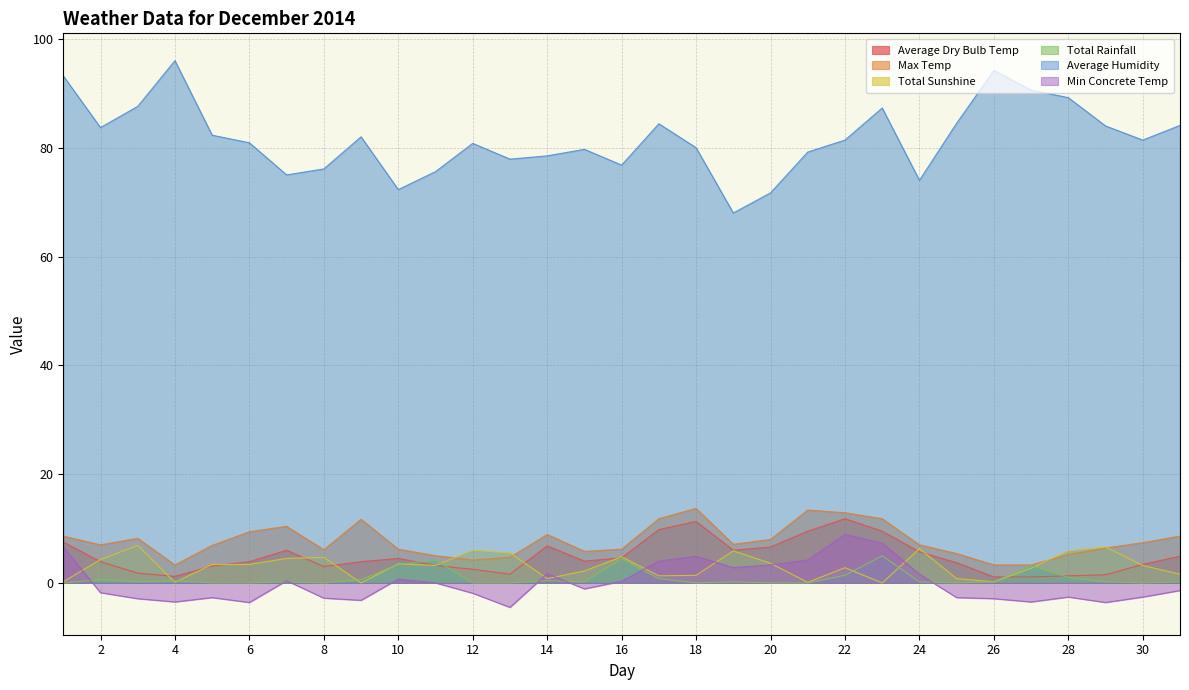

What is the sum of the Average Dry Bulb Temp values at 2 and 21?

13.4